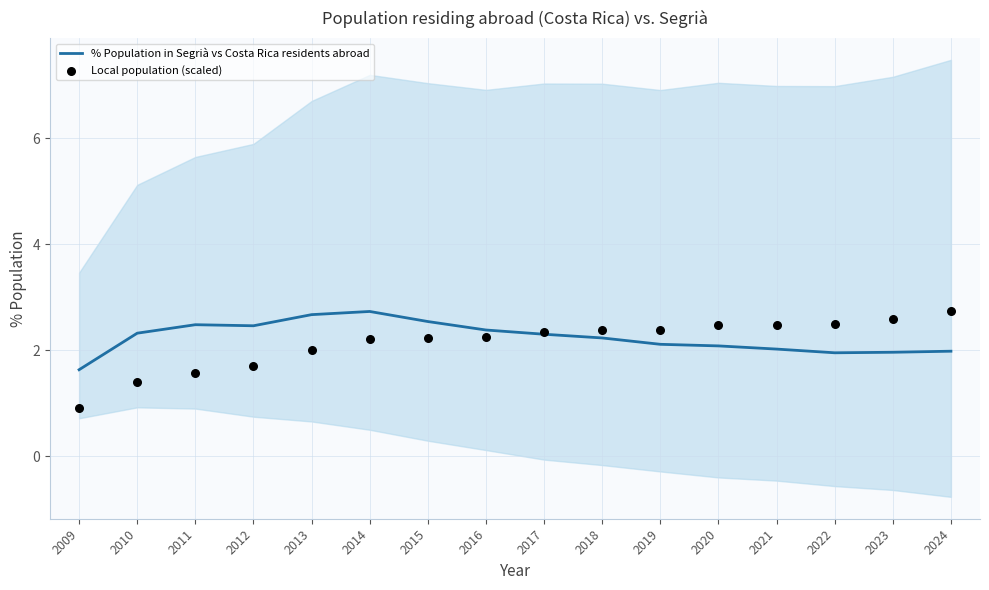

Is the value of % Population in Segrià vs Costa Rica residents abroad at 2021 greater than the value of Local population (scaled) at 2011?

Yes